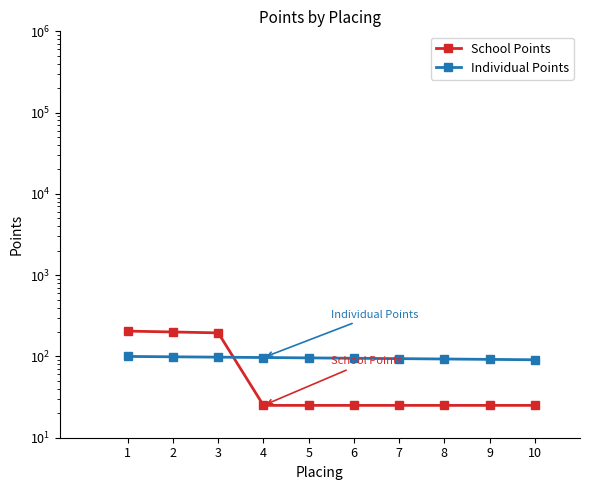

What value does the Individual Points series have at 1?

100